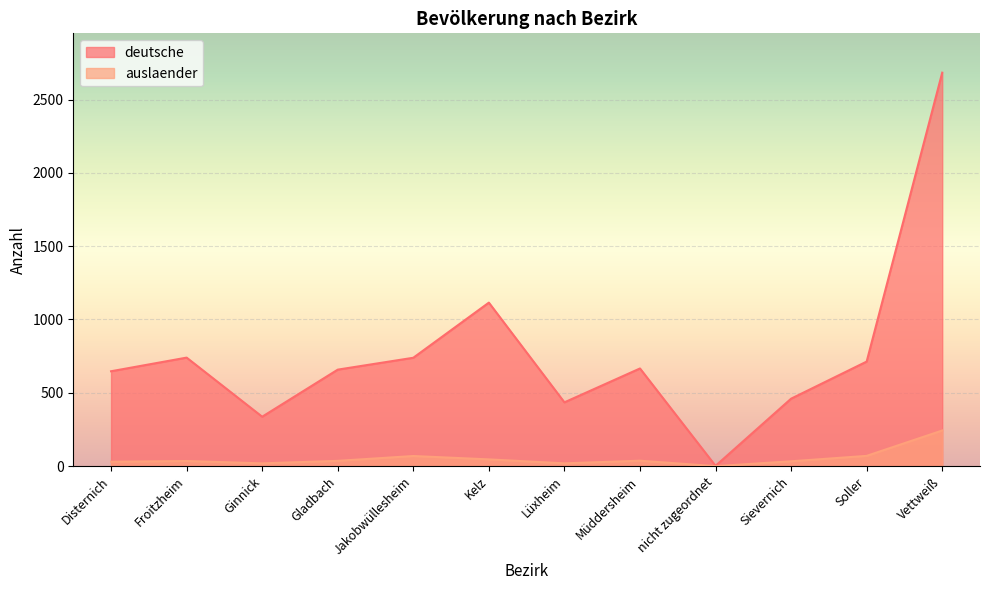

How many lines are shown in the chart?

2